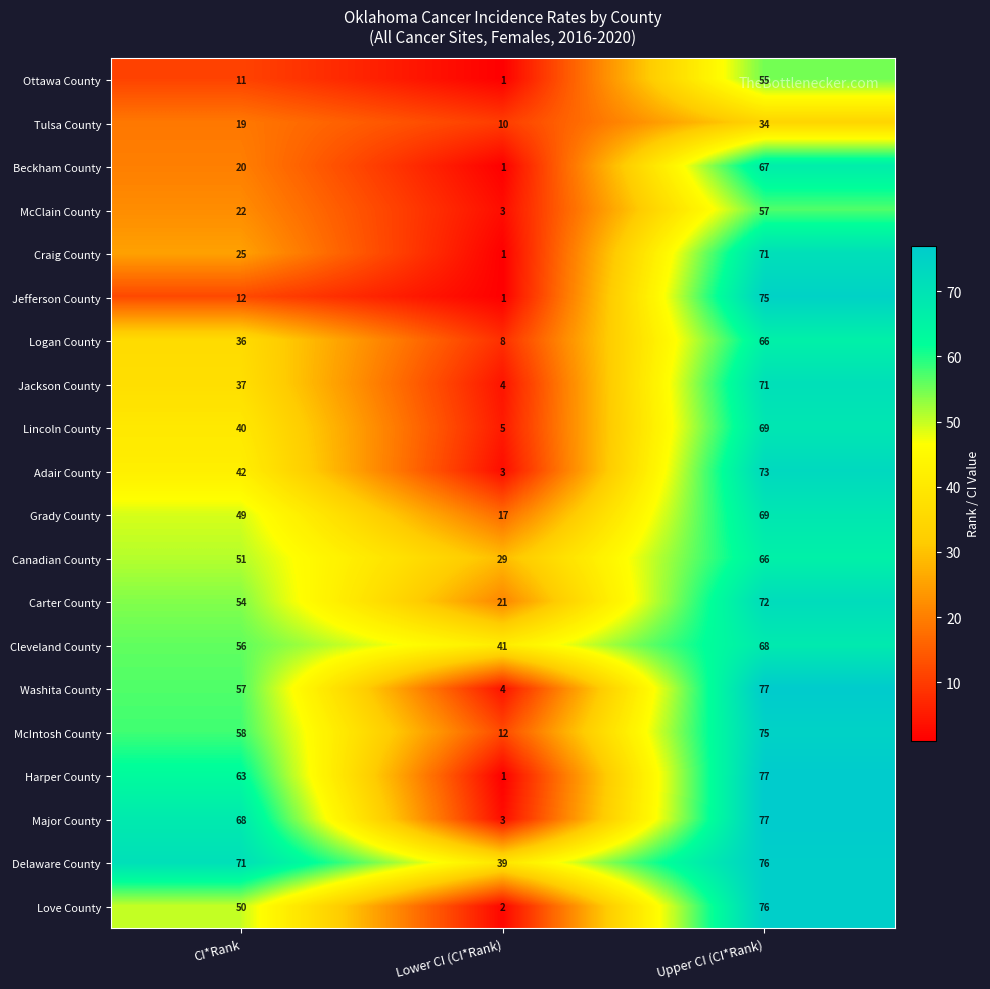

What is the difference between the Love County values at Lower CI (CI*Rank) and Upper CI (CI*Rank)?

74